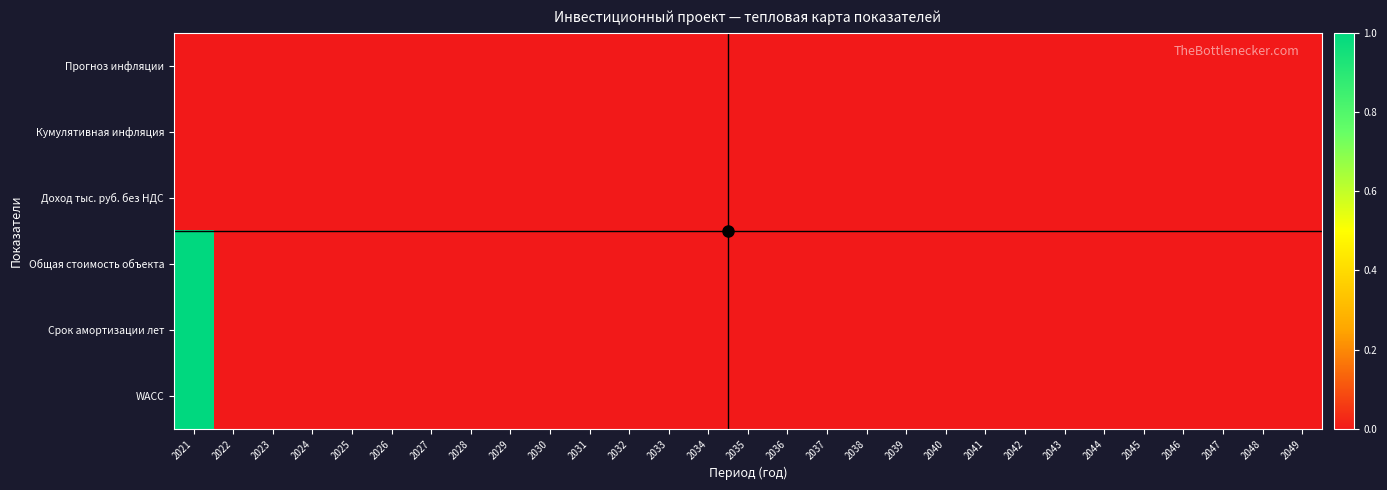

At how many categories does at least one series exceed 0?

1